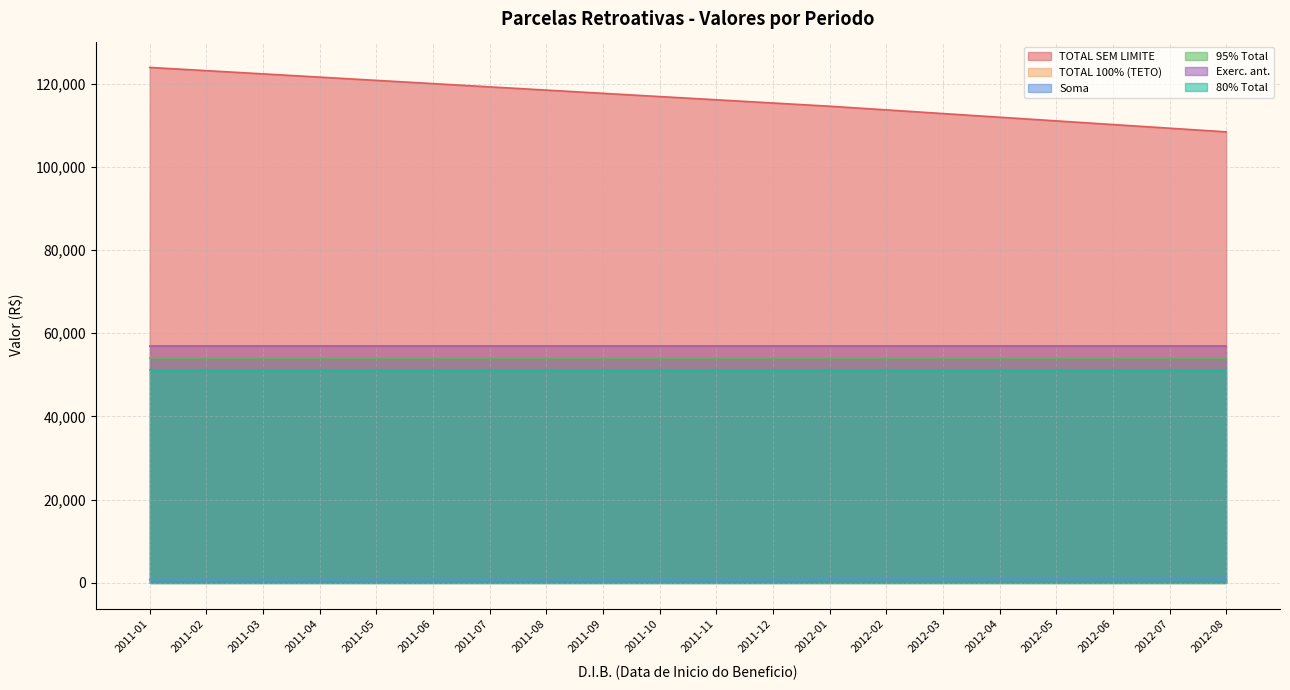

What is the difference between the highest and lowest values at 2012-03?

111965.5